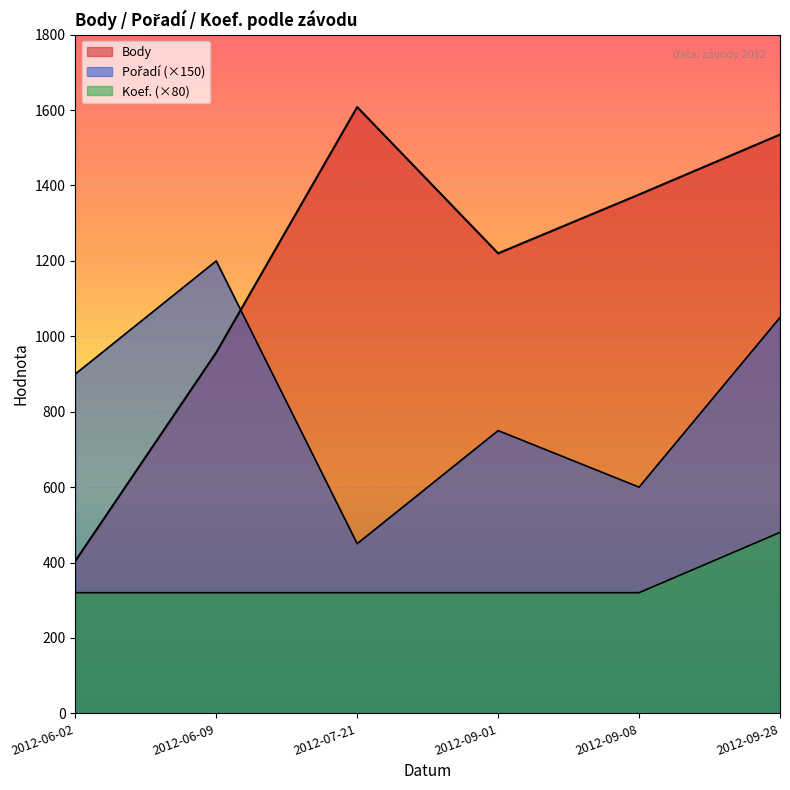

True or false: Body and Pořadí intersect in this chart.

True